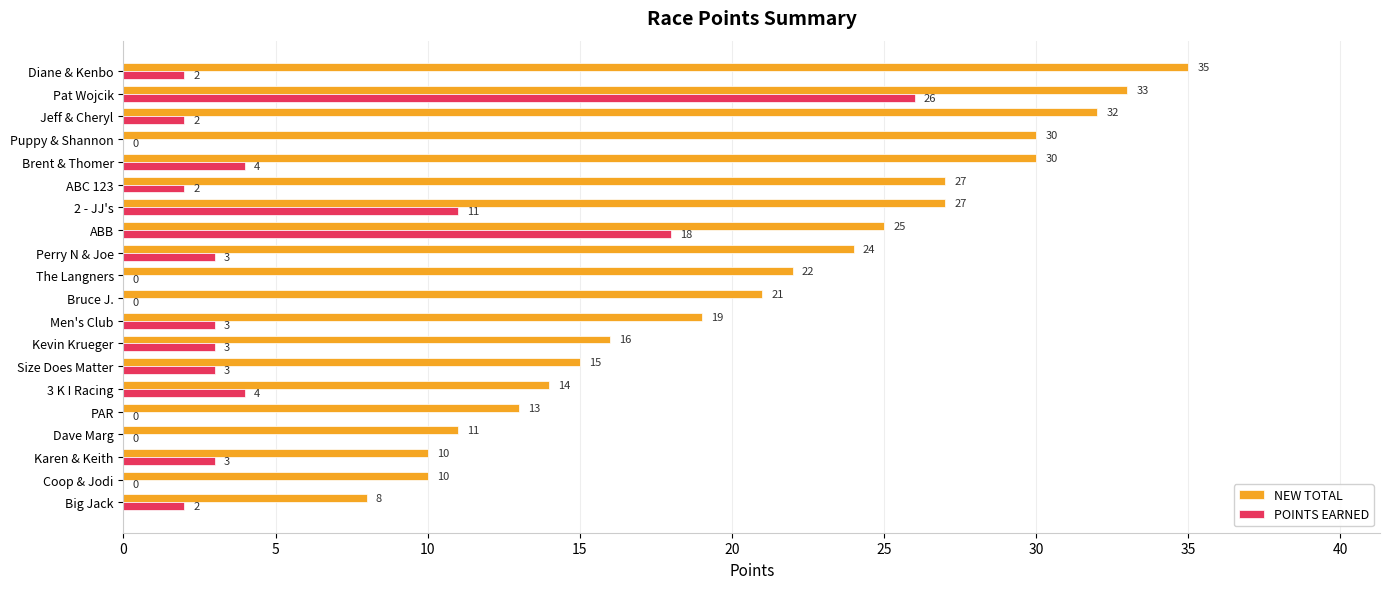

Is it true that NEW TOTAL equals 22 at The Langners?

True